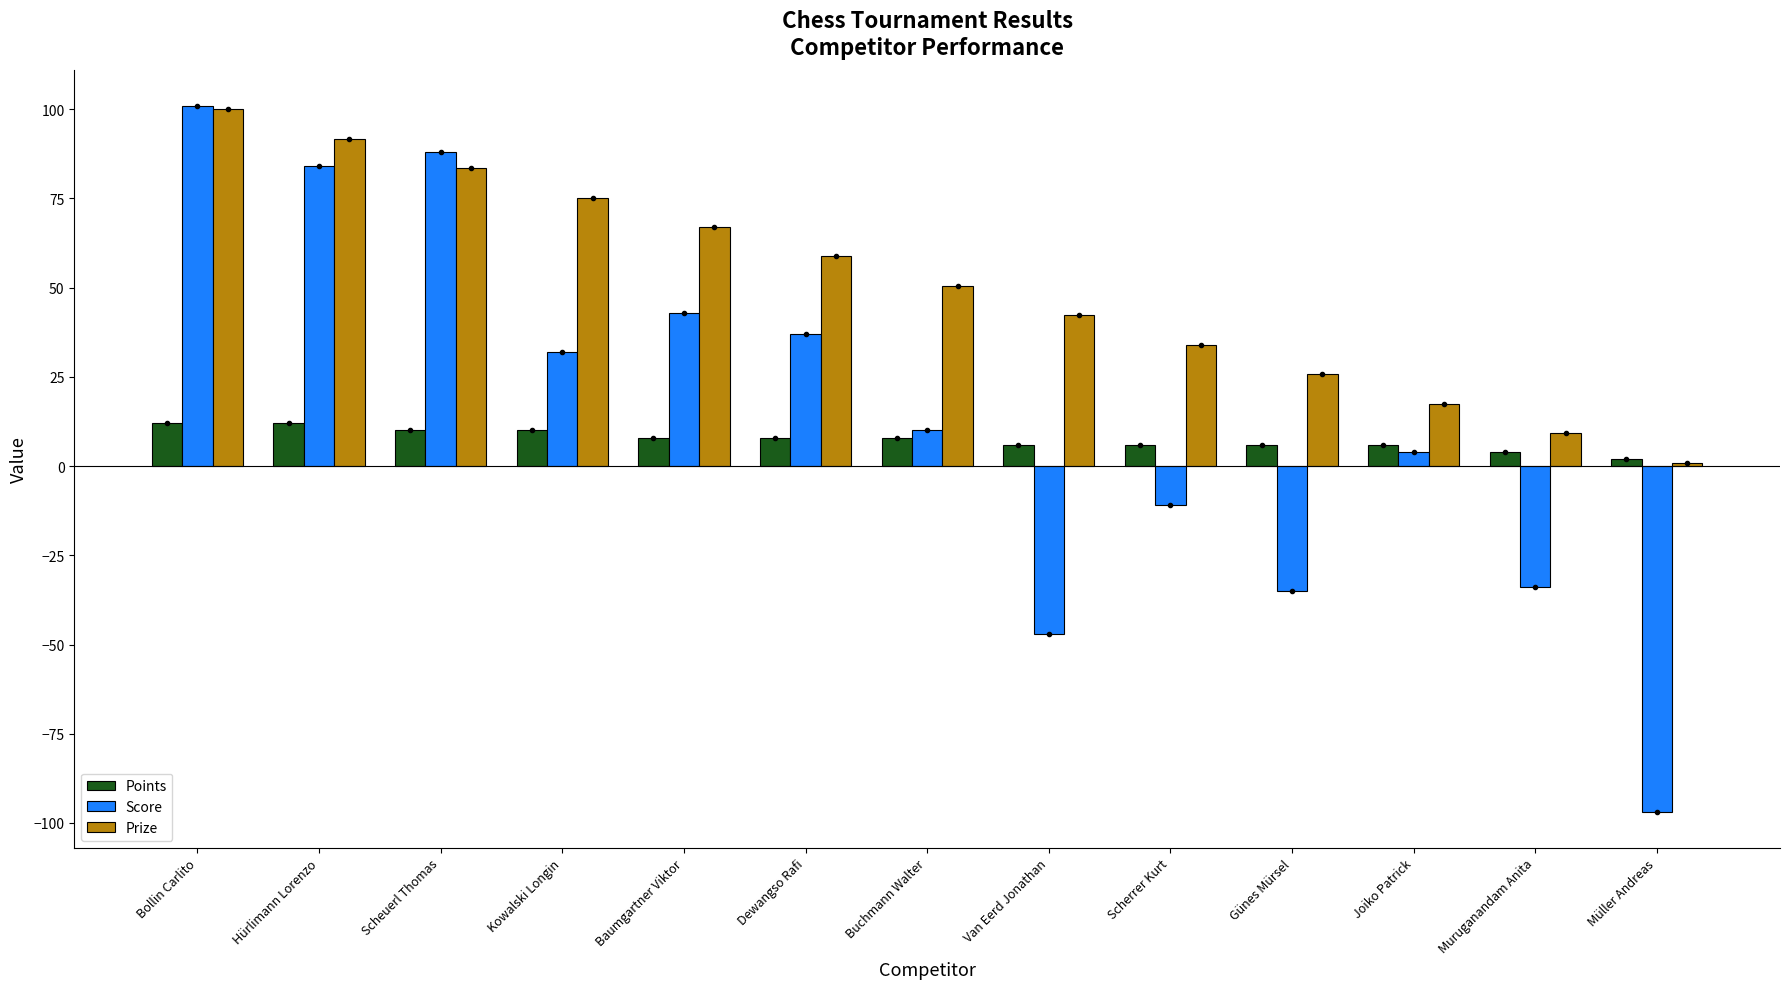

How many negative values does the Score series have?

5